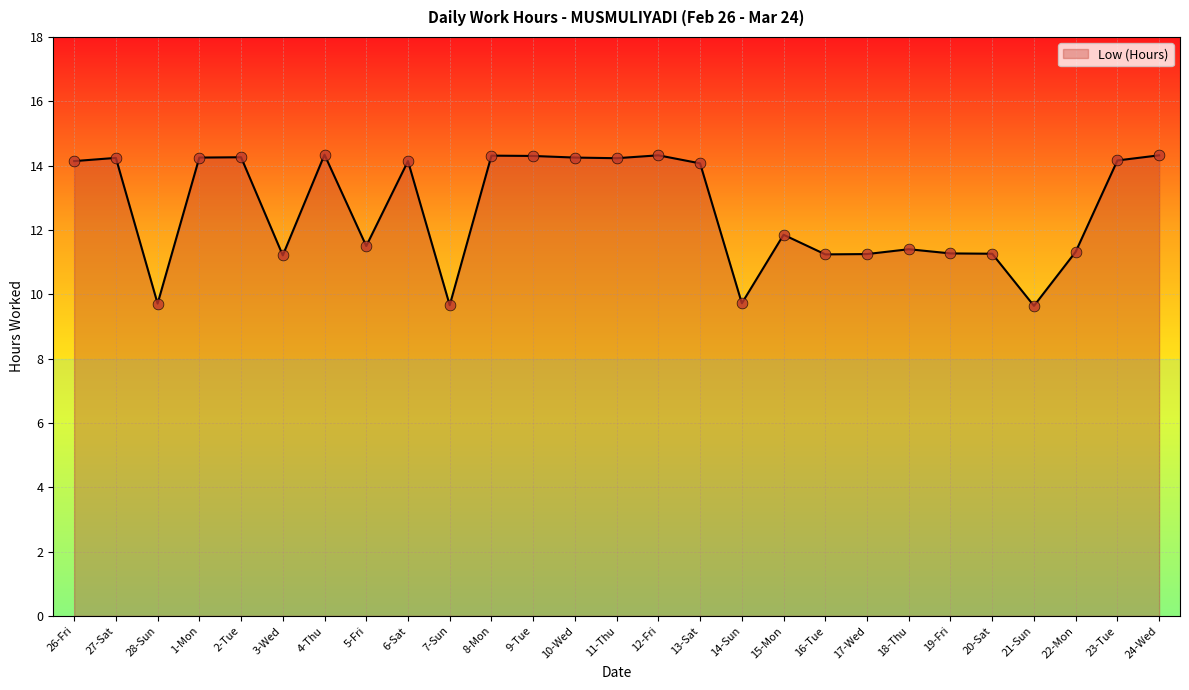

Approximately how many times larger is the value at 2-Tue compared to 9-Tue?

1.0